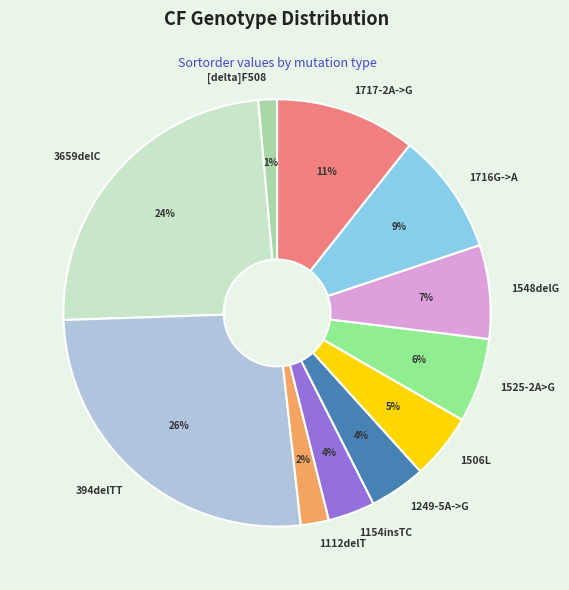

Which has a higher value, 1249-5A->G or 1716G->A?

1716G->A